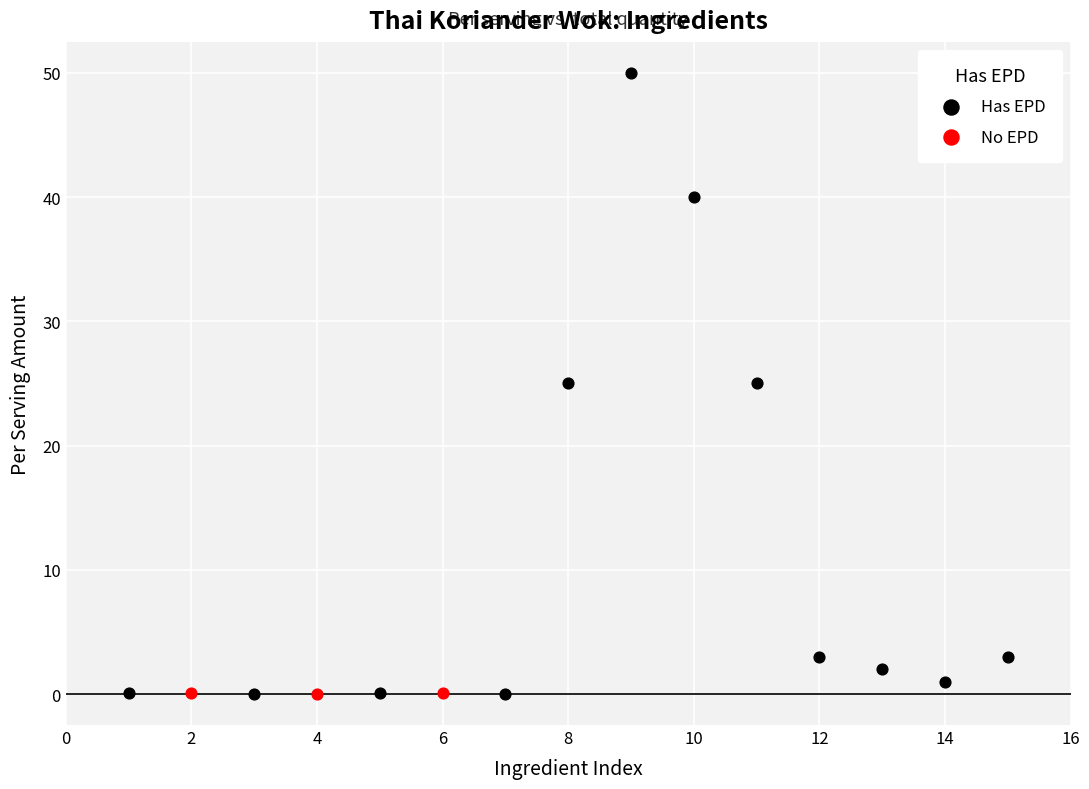

Which series reaches the maximum Y coordinate?

Has EPD